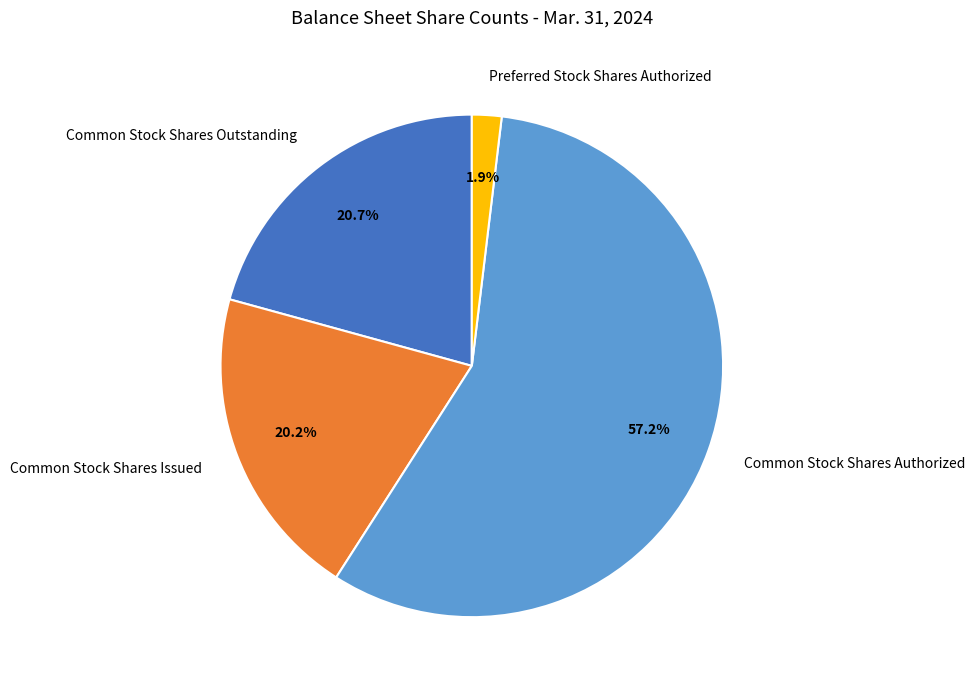

Count the number of slices in the pie.

4